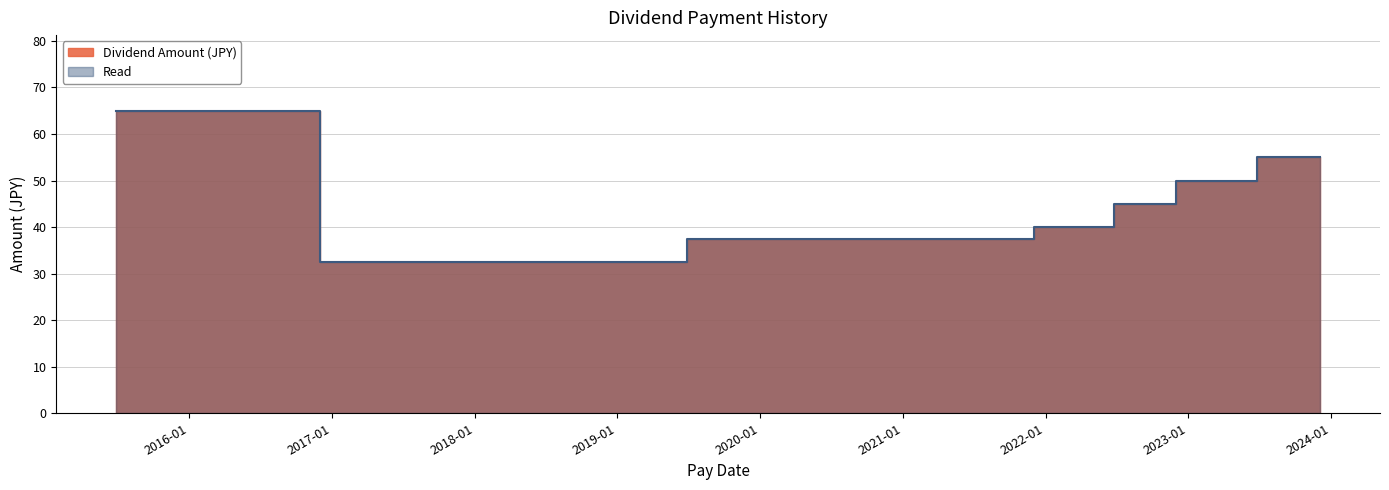

Reading left to right, transcribe all the data shown in this chart.

2015-06-29=65.0	2015-12-02=65.0	2016-06-30=65.0	2016-12-02=32.5	2017-06-30=32.5	2017-12-04=32.5	2018-06-29=32.5	2018-12-04=32.5	2019-06-28=37.5	2019-12-03=37.5	2020-06-29=37.5	2020-12-02=37.5	2021-12-02=40.0	2022-06-24=45.0	2022-12-02=50.0	2023-06-26=55.0	2023-12-04=55.0